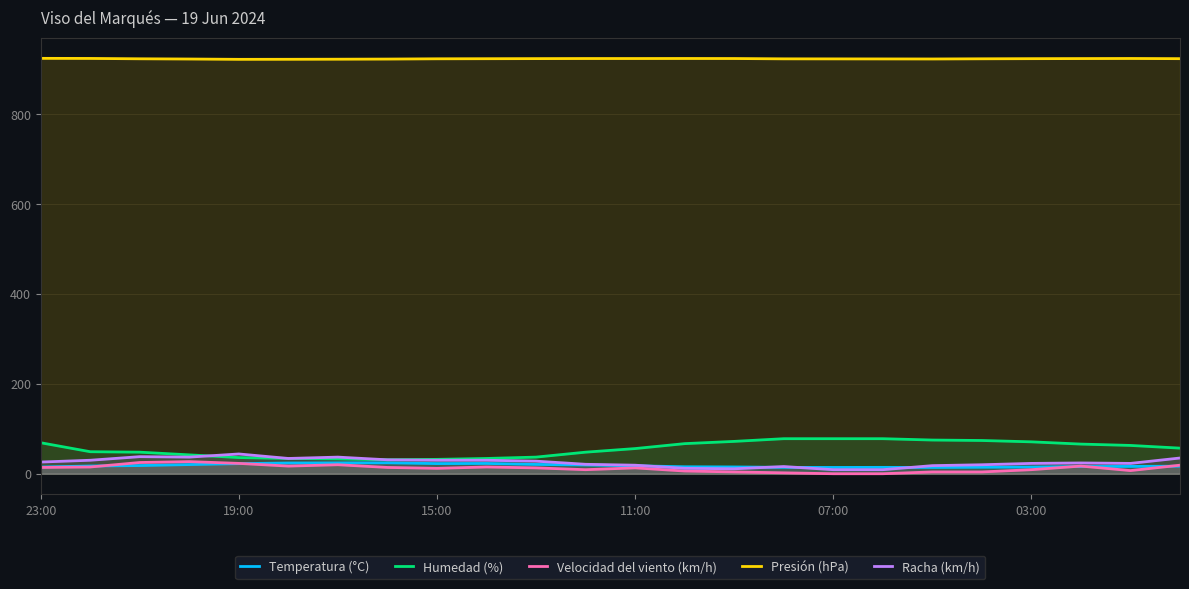

True or false: Velocidad del viento (km/h) and Presión (hPa) intersect in this chart.

False